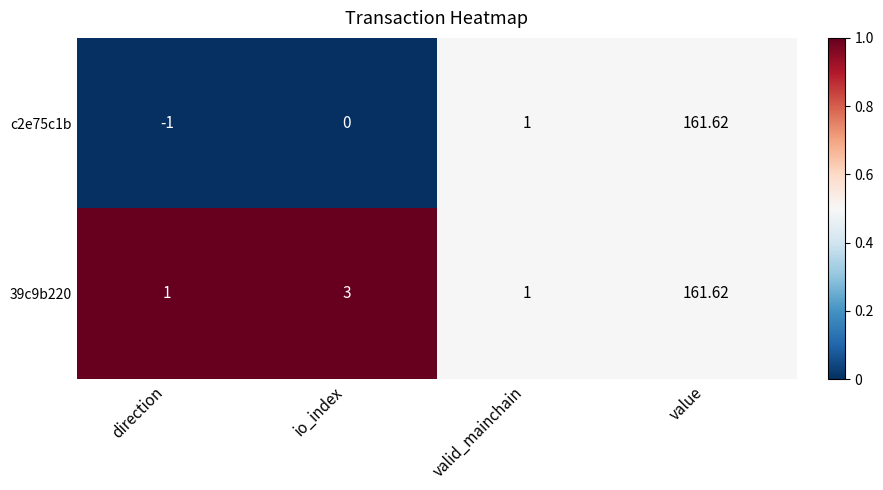

Which series changed the most between io_index and valid_mainchain?

39c9b220